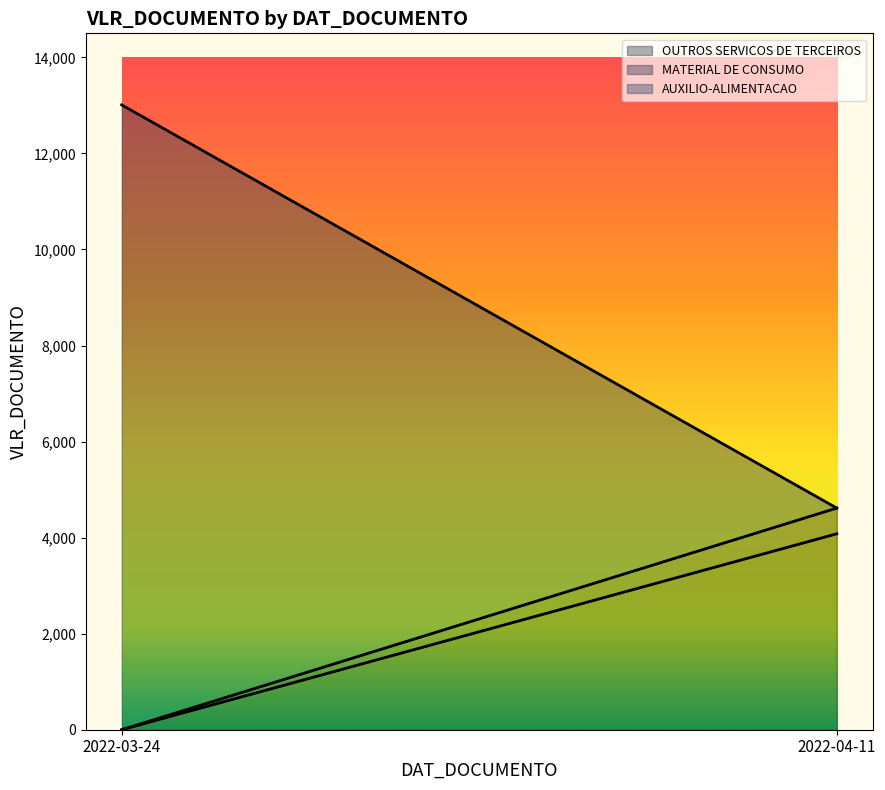

True or false: MATERIAL DE CONSUMO and OUTROS SERVICOS DE TERCEIROS intersect in this chart.

False